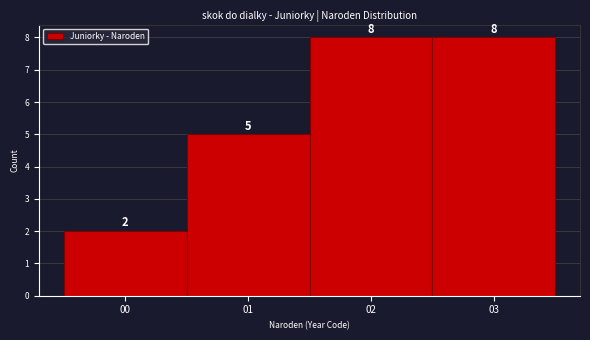

Reading left to right, list all the values displayed in this chart.

00=2	01=5	02=8	03=8